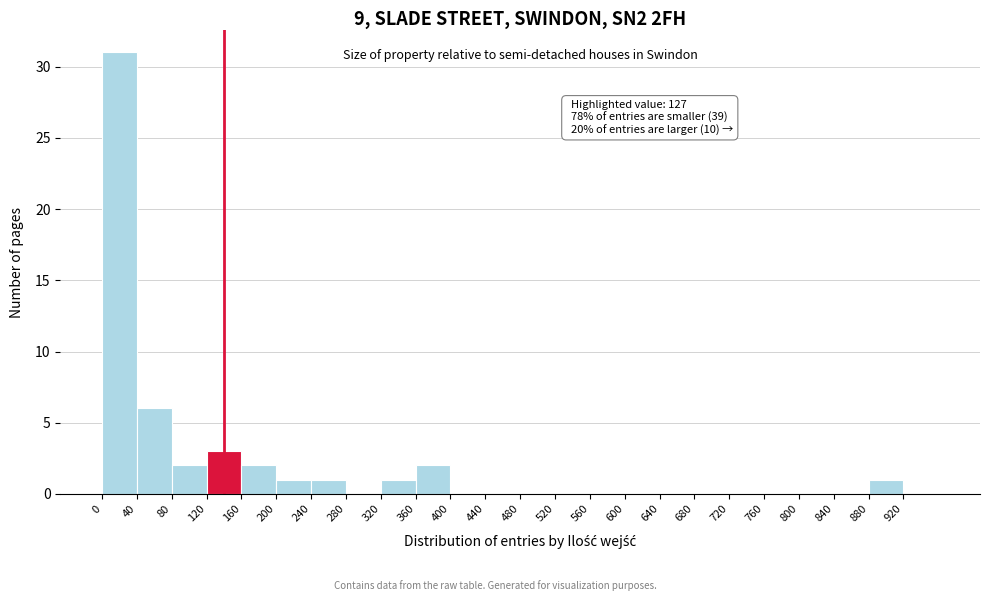

Over which range of the x-axis is the bar tallest?

0 to 40